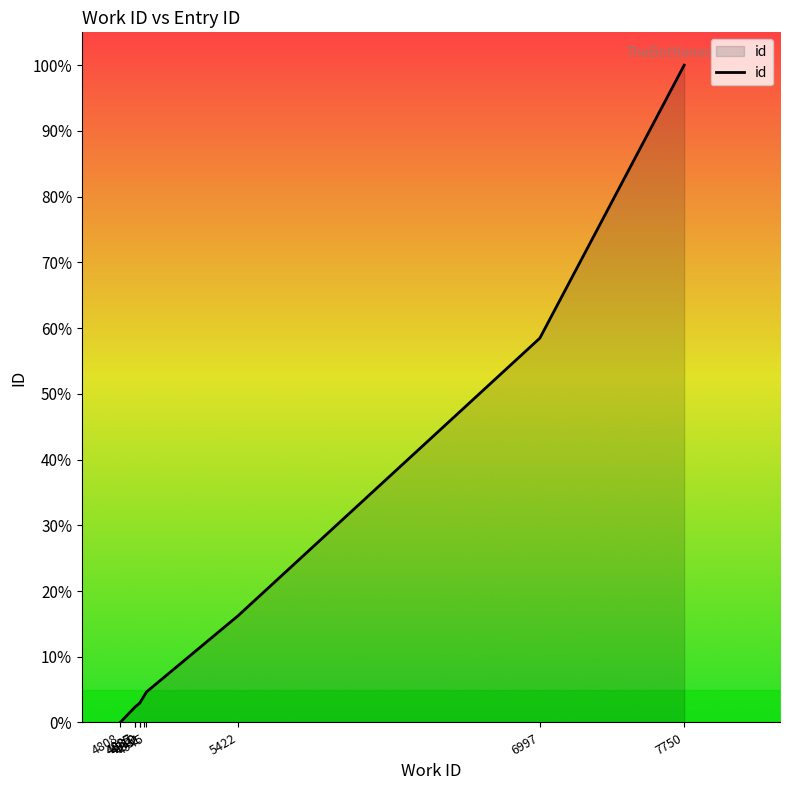

Reading right to left, what are all the values shown in this chart?

100.0	58.5	16.2	4.6	4.0	3.0	3.0	2.4	2.4	0.0